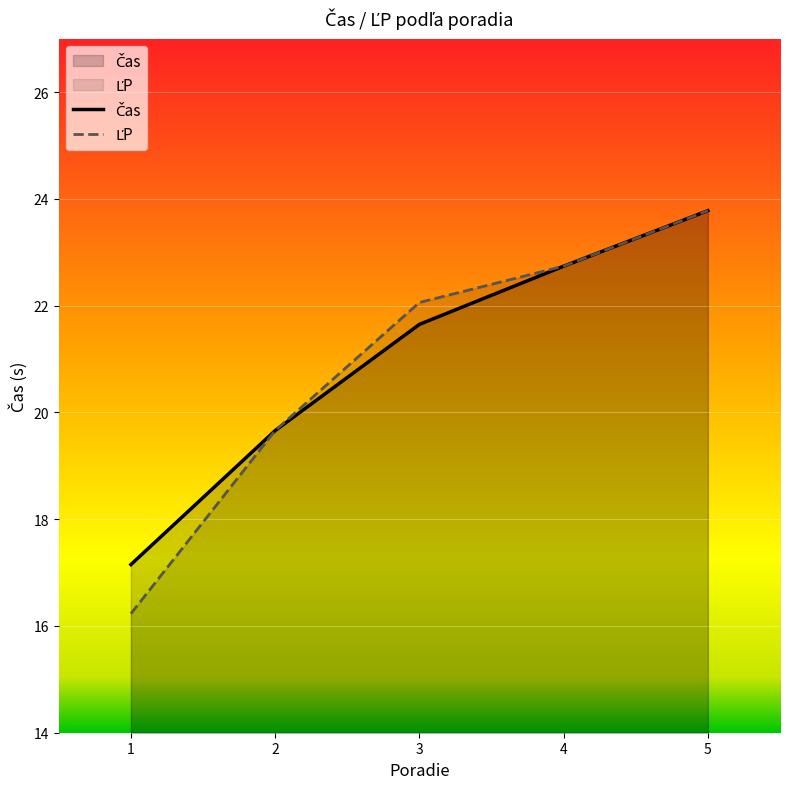

Reading left to right, extract all data points from this chart.

Čas: 1=17.1	2=19.7	3=21.6	4=22.7	5=23.8
ĽP: 1=16.2	2=19.7	3=22.1	4=22.7	5=23.8